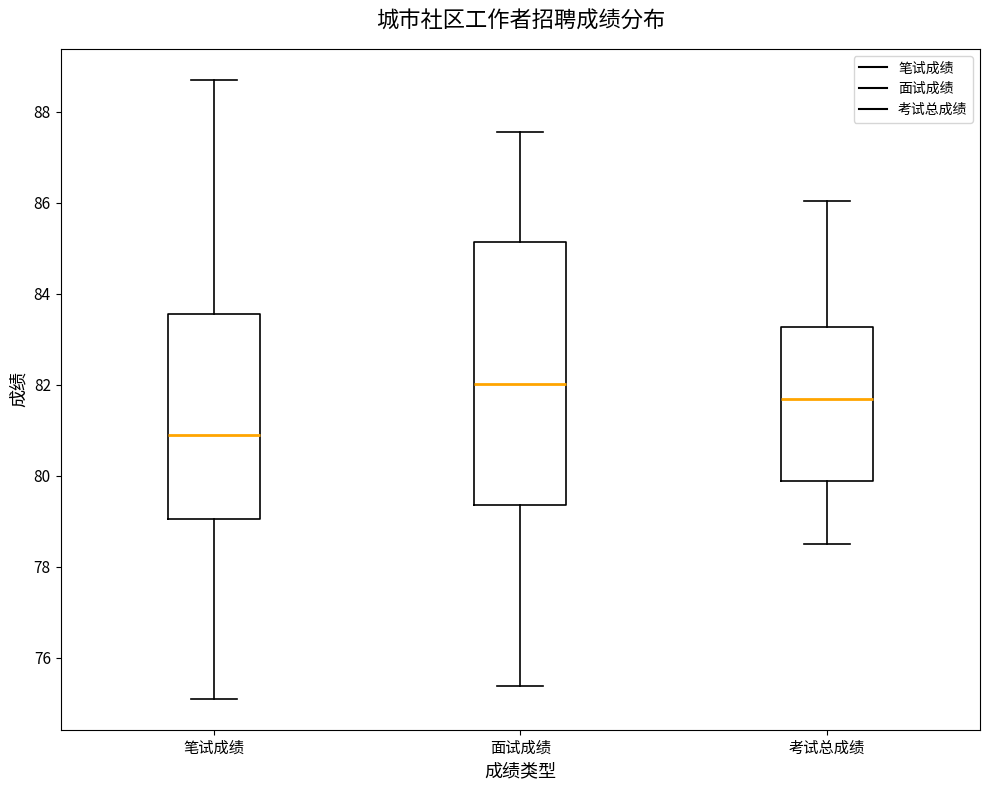

Reading left to right, transcribe this box plot: for each box, give where its median line is, the range the box spans, and where its two whiskers end, as read against the y-axis. The values are not printed on the chart, so give them approximately, as read against the axis.

笔试成绩: median 81.0, box 79.0 to 83.6, whiskers 75.2 to 88.8
面试成绩: median 82.0, box 79.4 to 85.2, whiskers 75.4 to 87.6
考试总成绩: median 81.6, box 79.8 to 83.2, whiskers 78.6 to 86.0